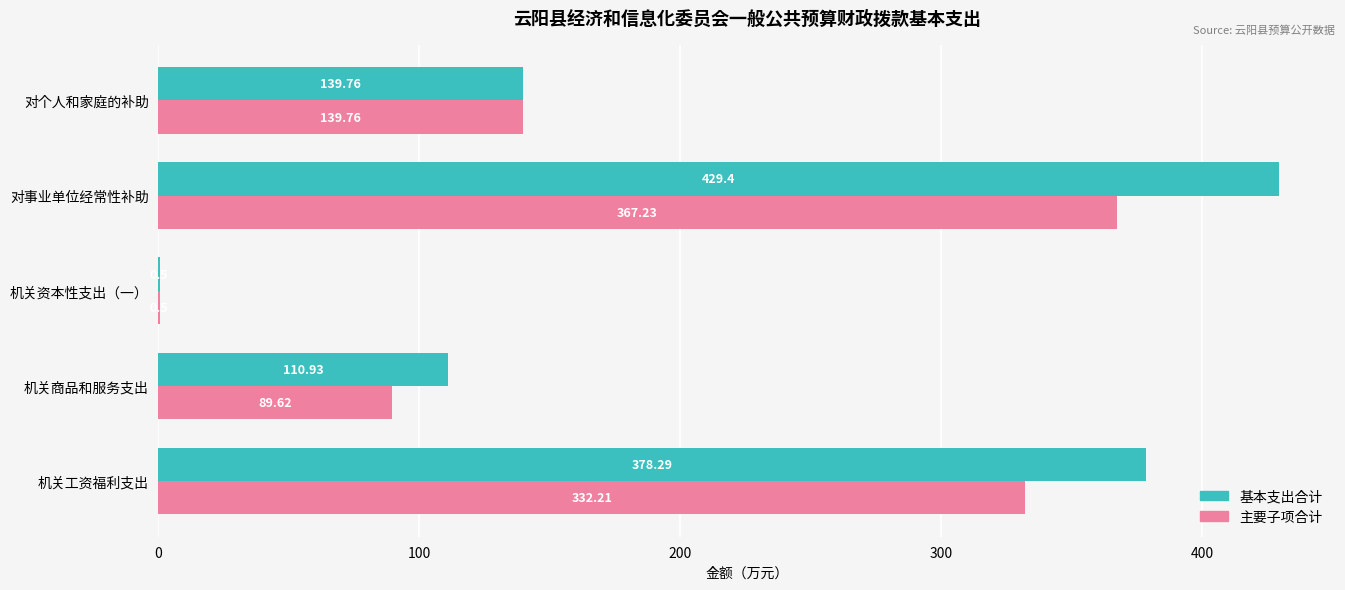

What is the sum of the 基本支出合计 values at 机关工资福利支出 and 对事业单位经常性补助?

807.7